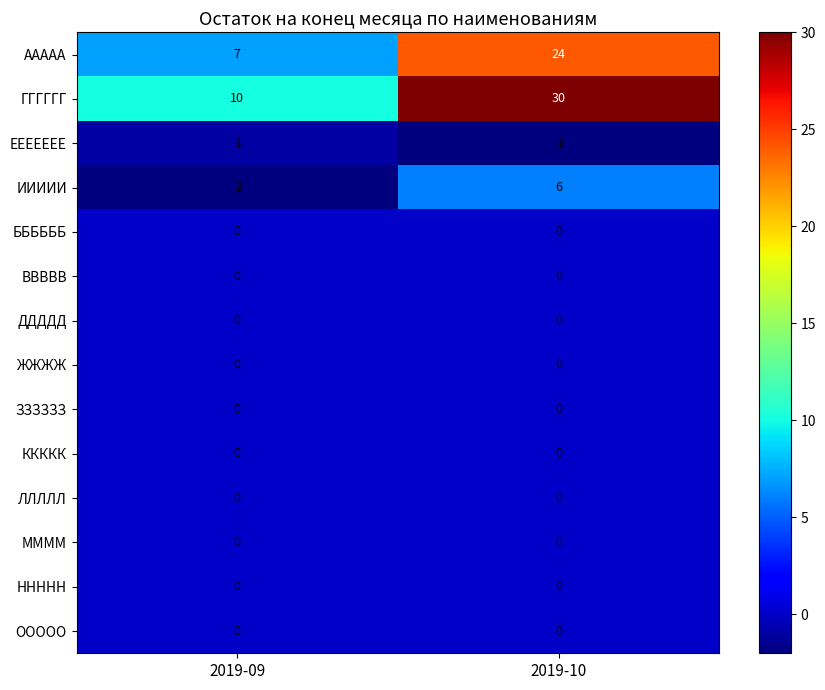

Is it true that ГГГГГГ equals 14 at 2019-09?

False